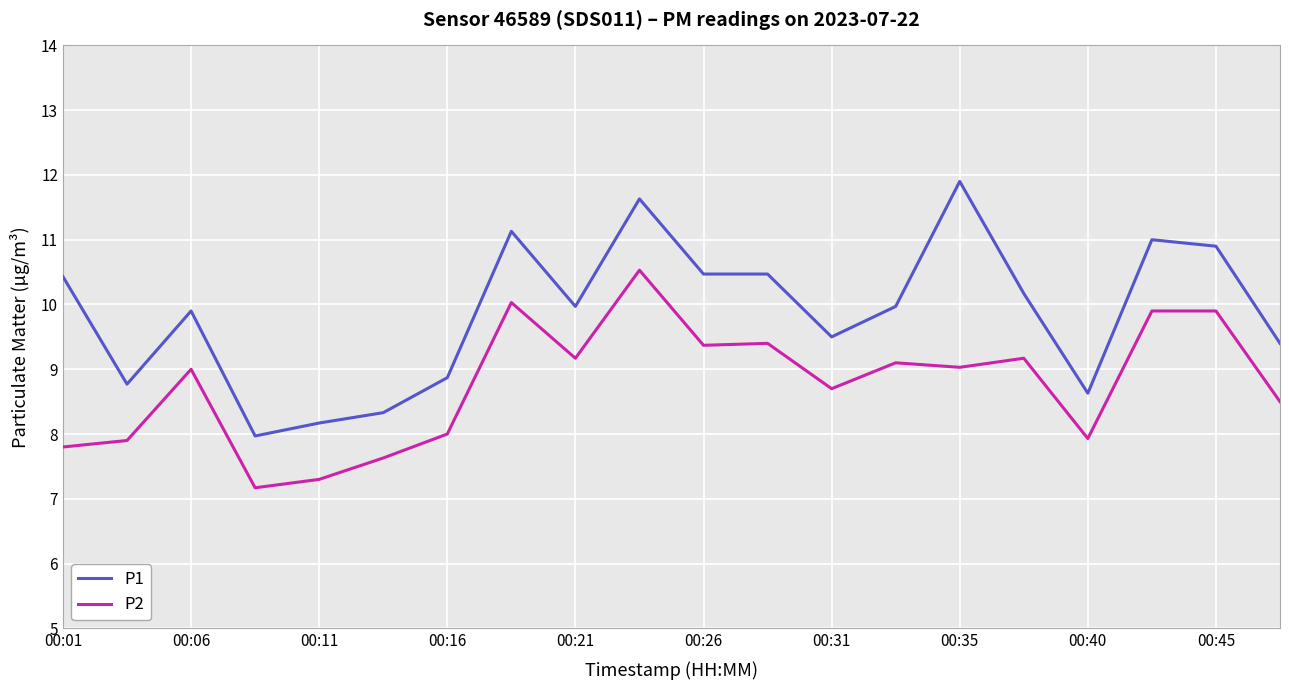

Which series has the largest range (max minus min)?

P1